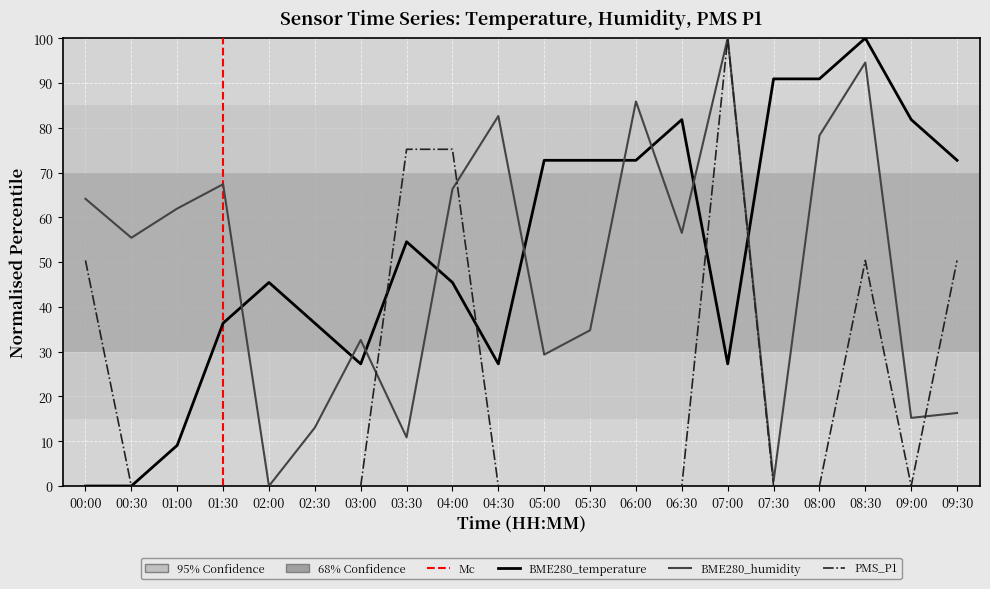

At which category does the chart reach its peak across all series?

08:30